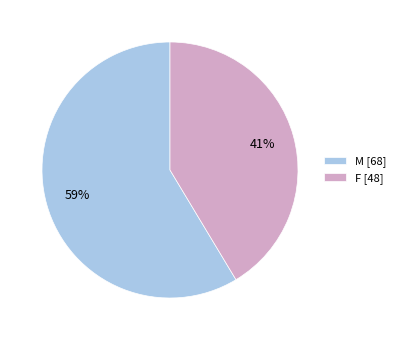

To the nearest percent, what portion does F represent?

41%